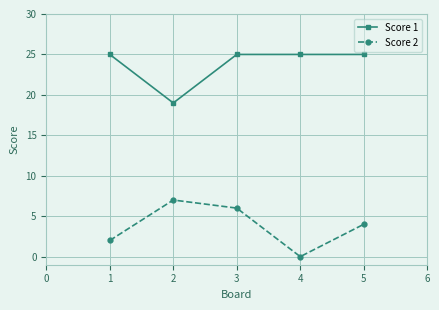

Is it true that Score 2 equals 7 at 2?

True